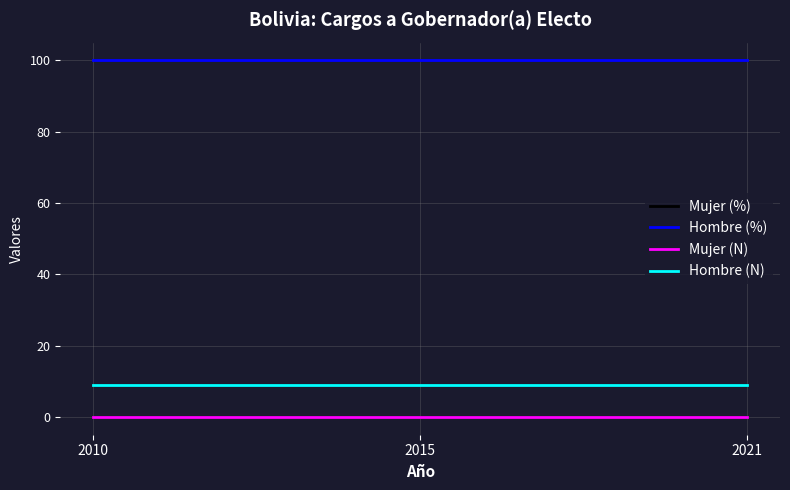

Does the chart display data point markers on the line(s)?

No